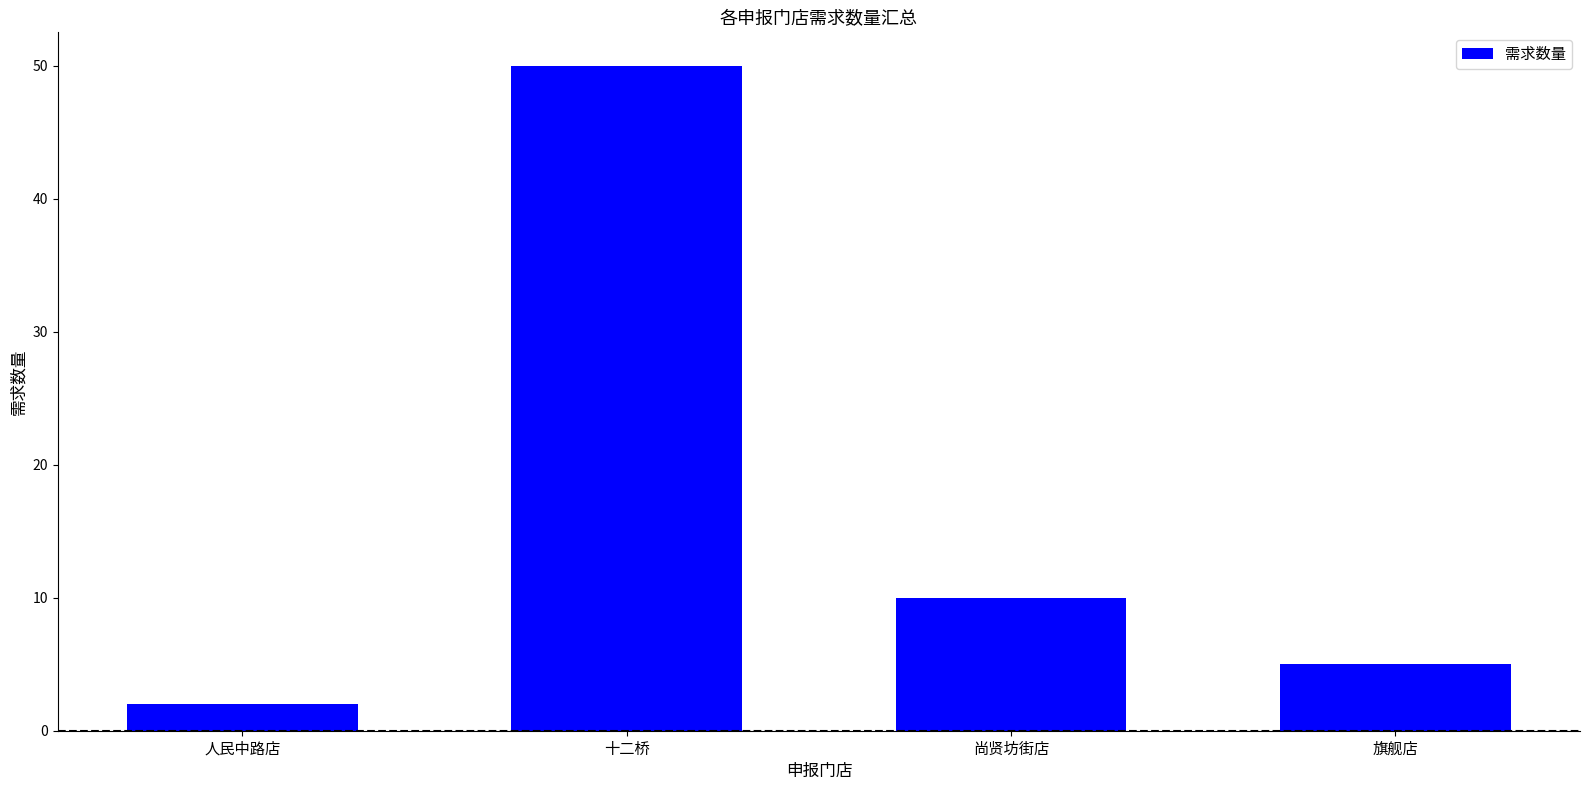

The value at 旗舰店 is 8. True or false?

False